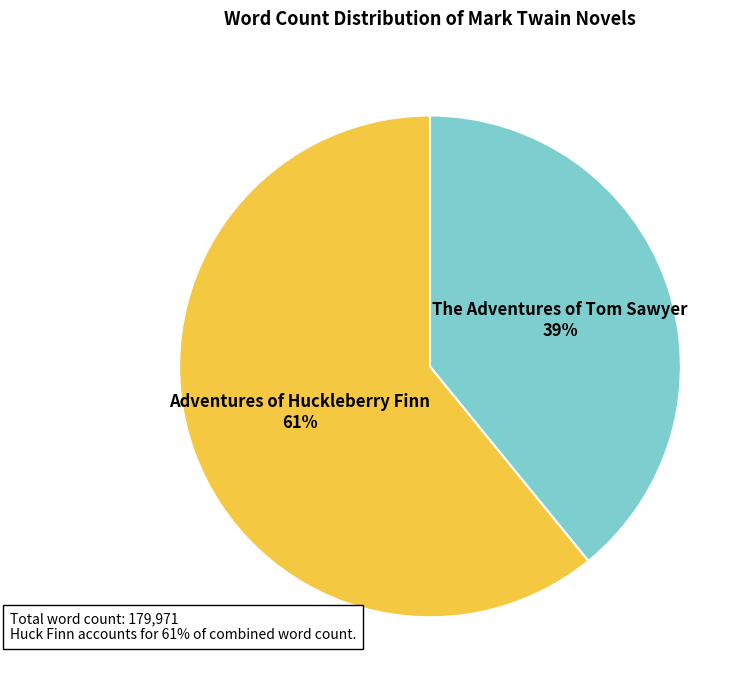

To the nearest percent, what percentage of the pie is Adventures of Huckleberry Finn?

61%